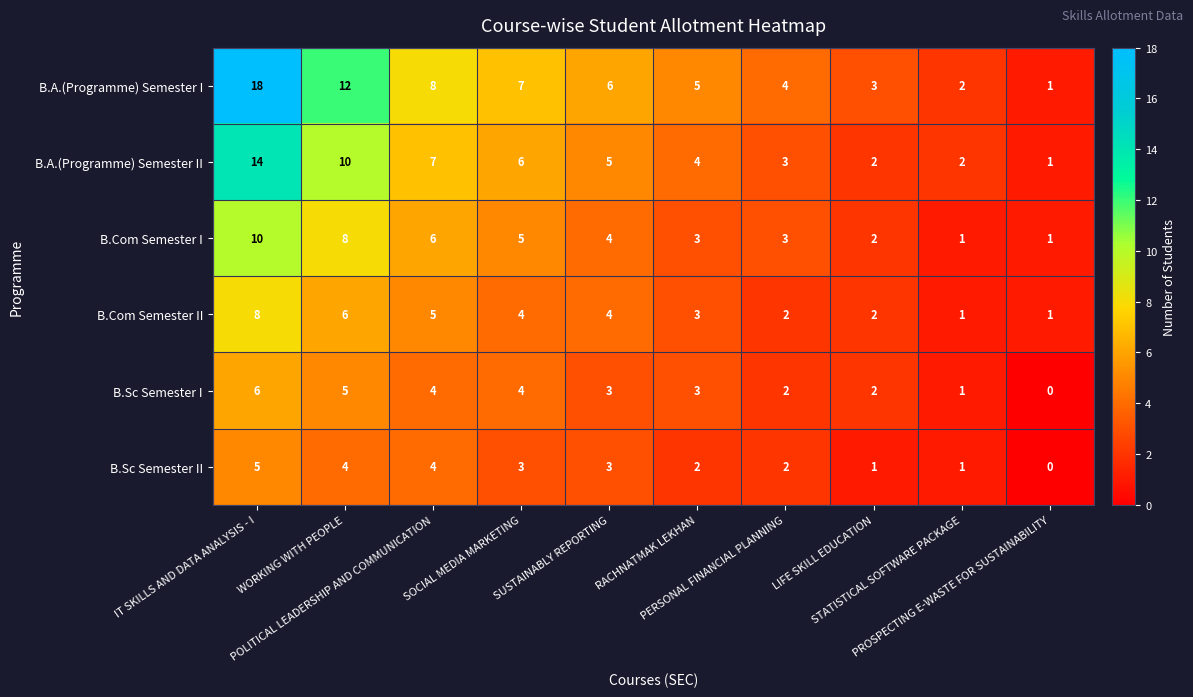

Which label corresponds to the largest value in the chart?

IT SKILLS AND DATA ANALYSIS - I